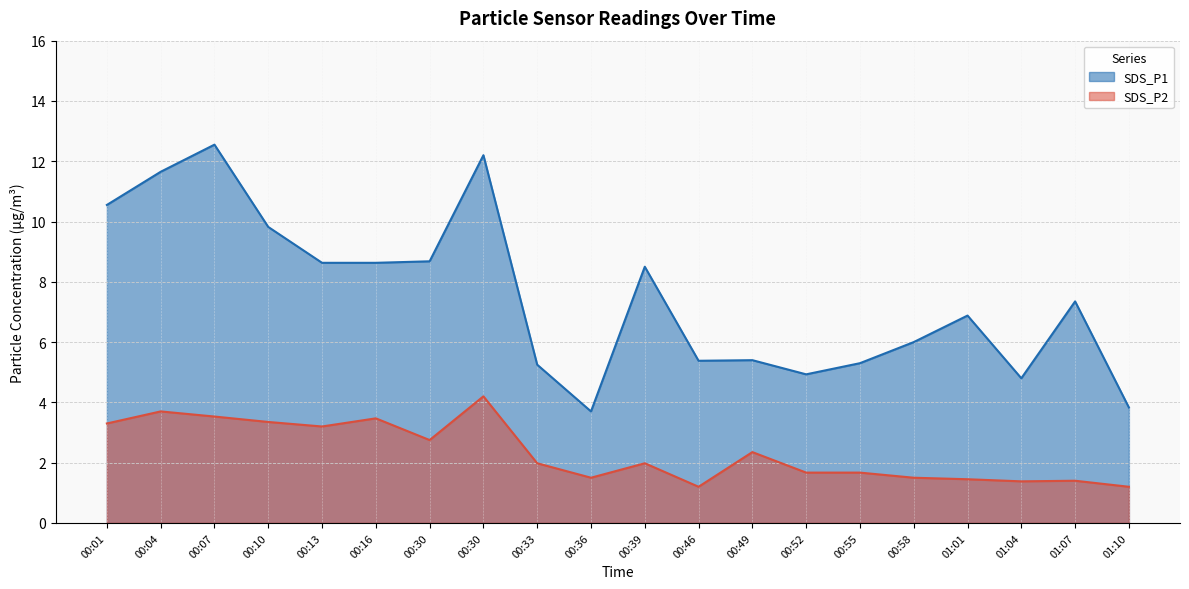

At 00:33, list the series in order from smallest to largest.

SDS_P2, SDS_P1